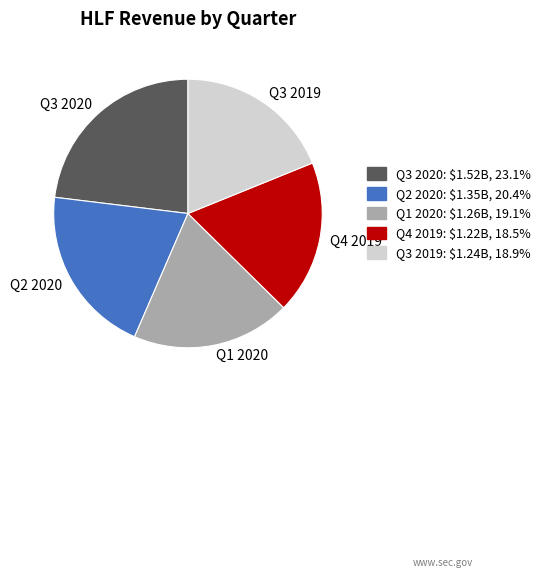

How many segments does this pie chart have?

5